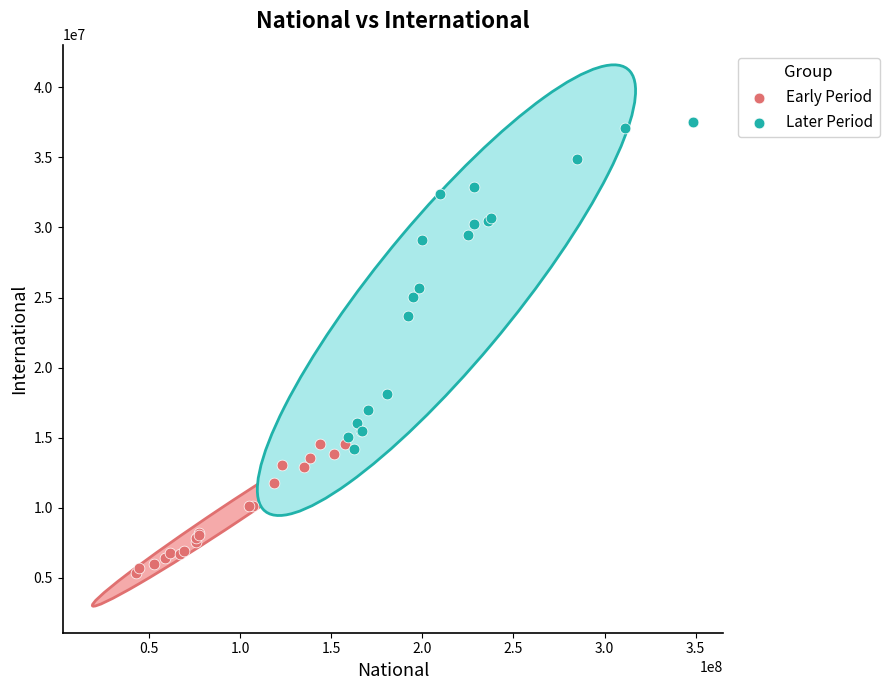

Which series has the widest spread of Y values?

Later Period